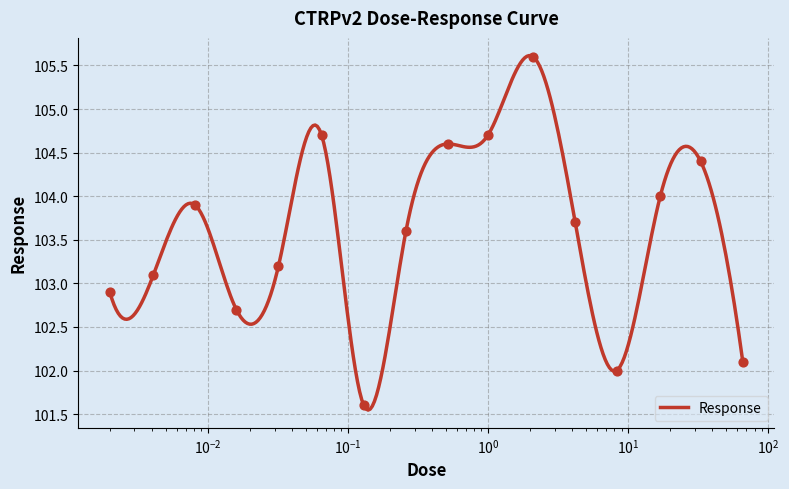

Which has a higher value, 33.0 or 0.26?

33.0